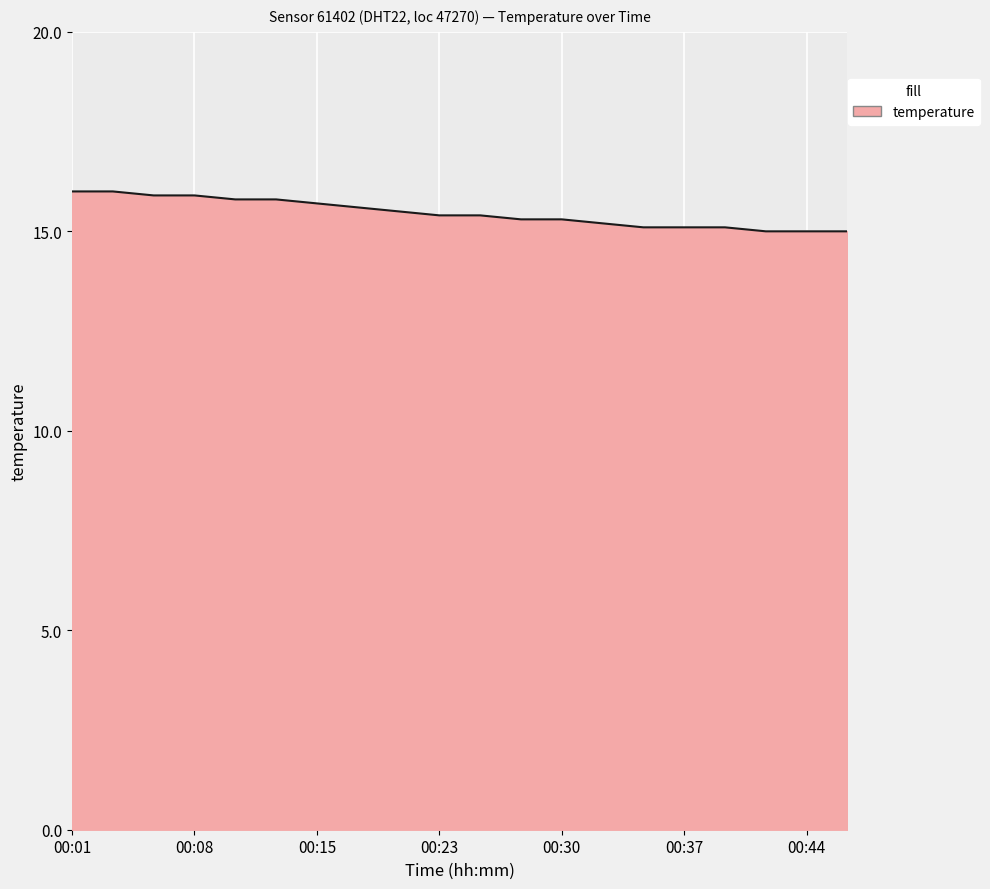

What is the difference between the second highest and minimum values?

1.0